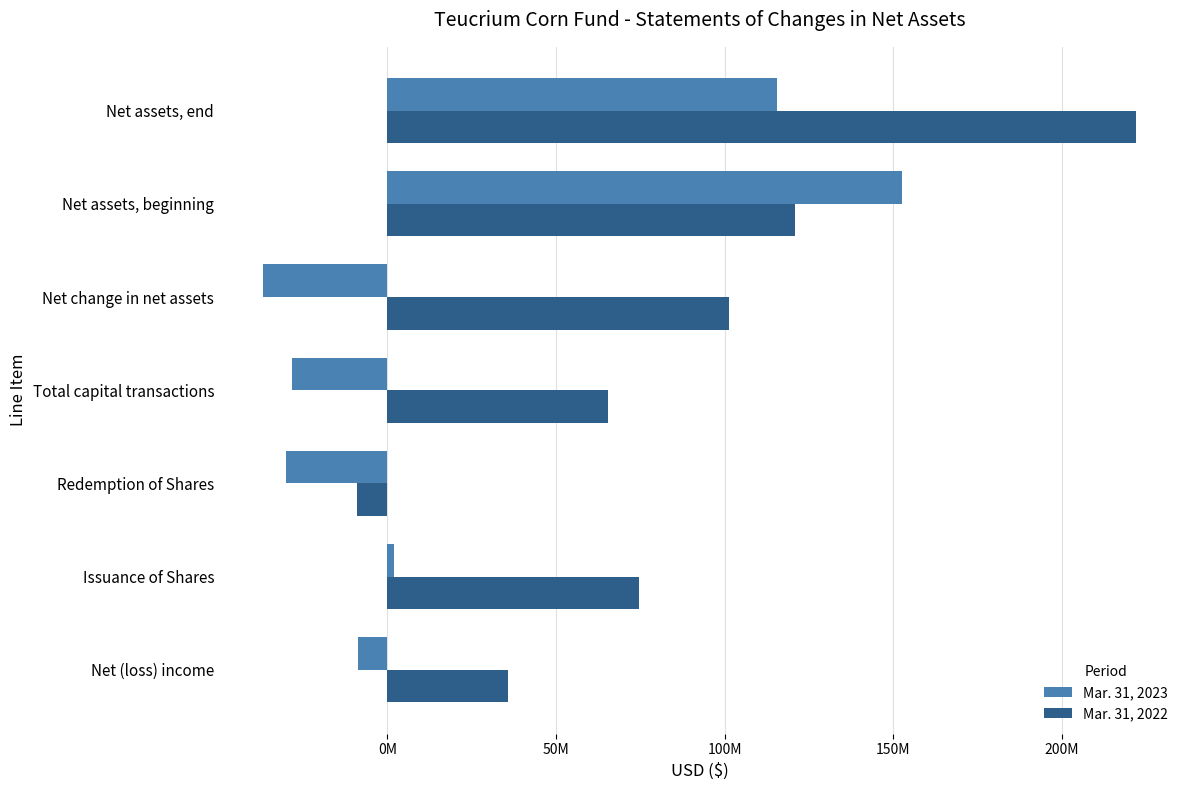

What are all the series names shown in the legend?

Mar. 31, 2023, Mar. 31, 2022